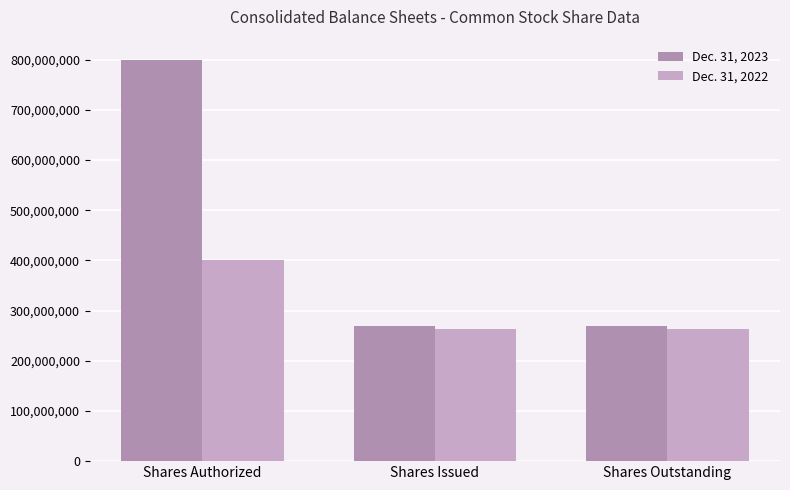

Does the chart contain any negative values?

No